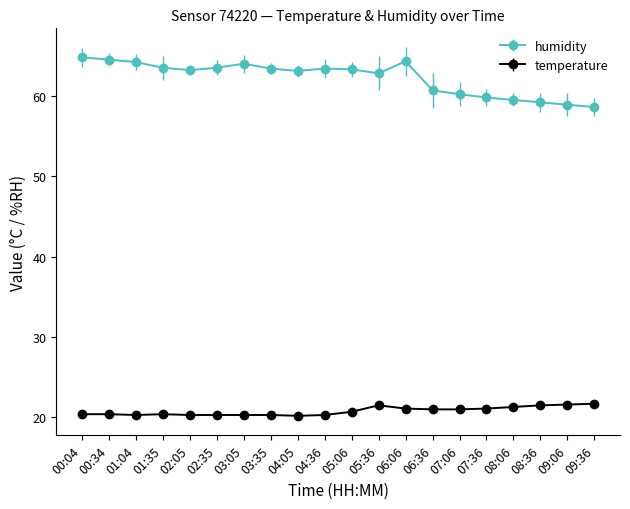

The value of temperature at 07:06 is 9.5. True or false?

False